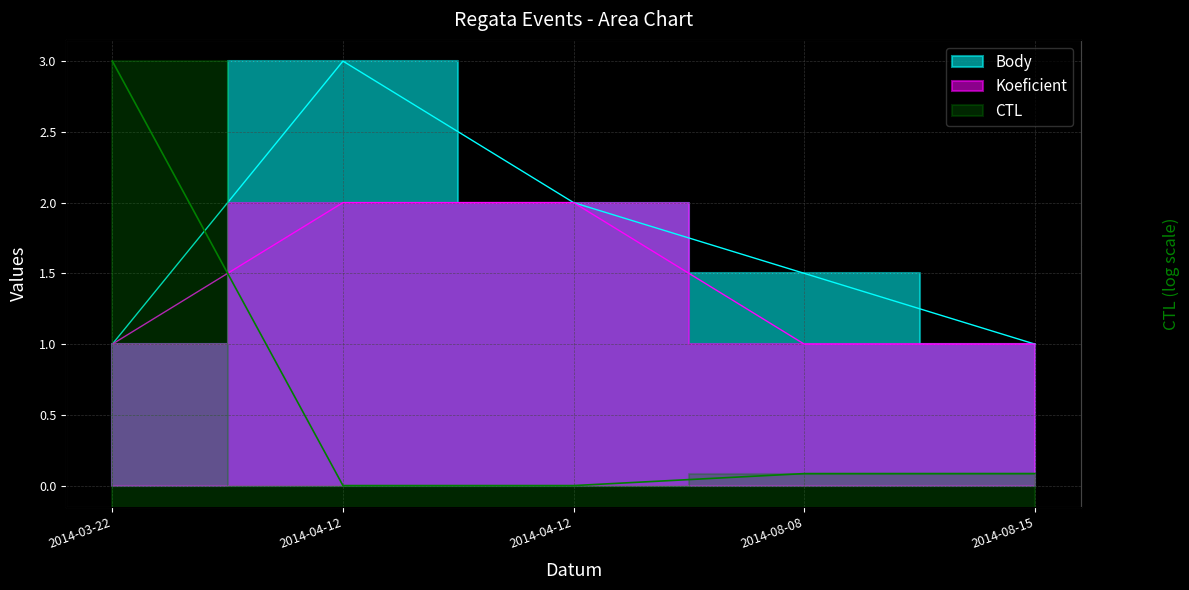

Which category has the lowest value in the Koeficient series?

2014-03-22